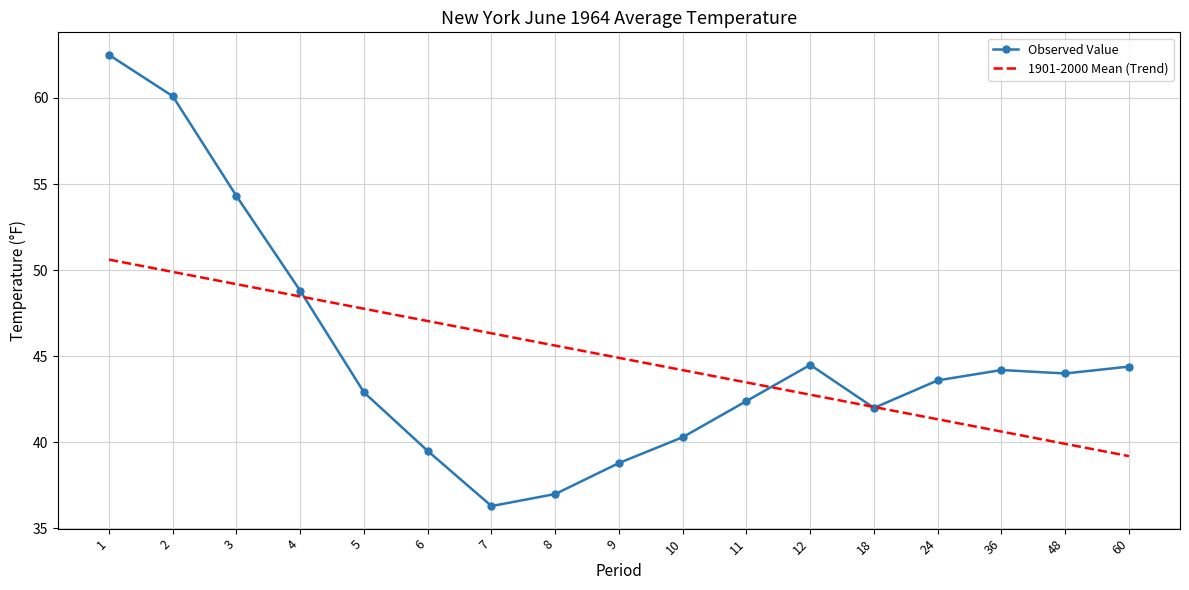

Which label corresponds to the largest value in the chart?

1